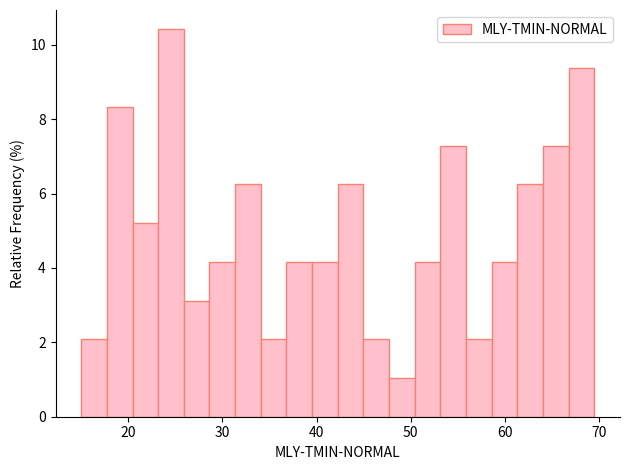

Around what value on the x-axis is the tallest bar? Give the approximate position of its centre, as read against the axis.

25